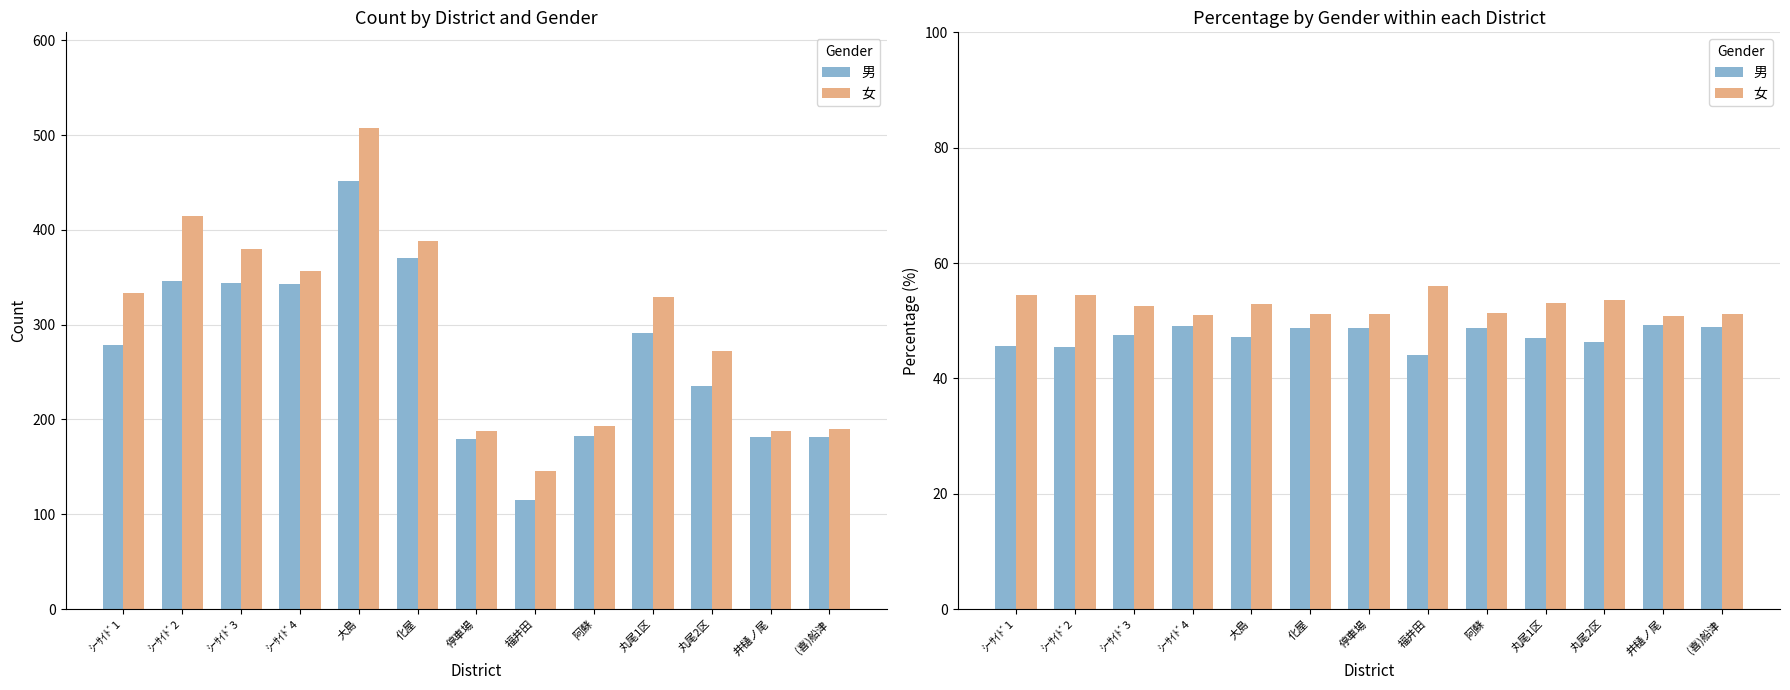

List the series in order of their peak value, highest first.

女, 男